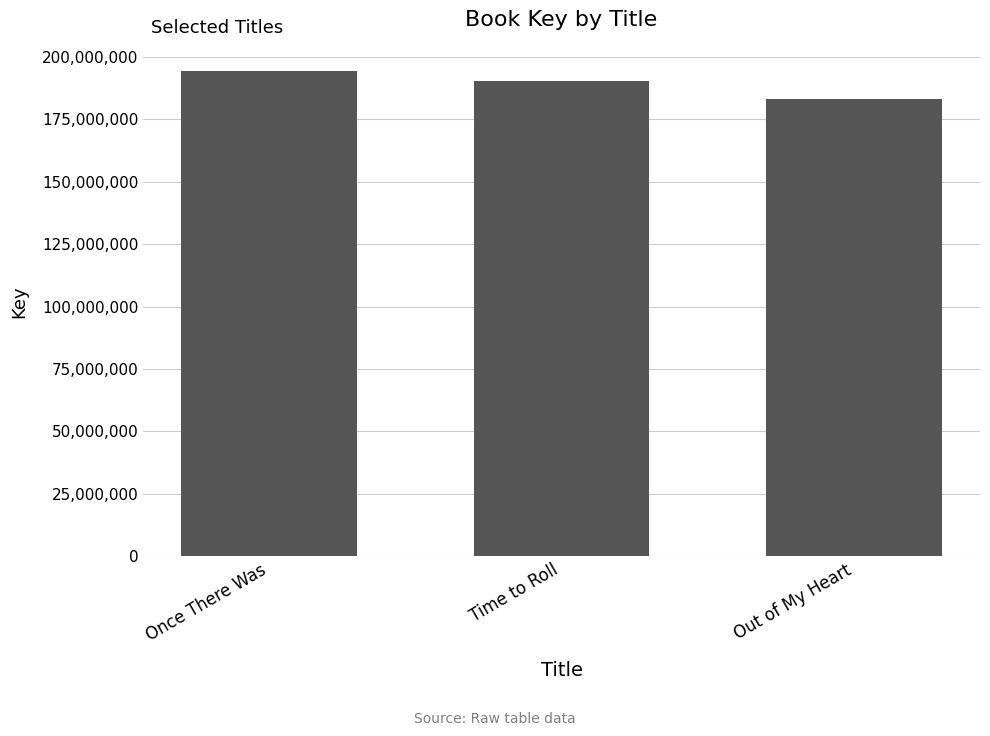

The chart shows a value of 194309225 at Once There Was. True or false?

True